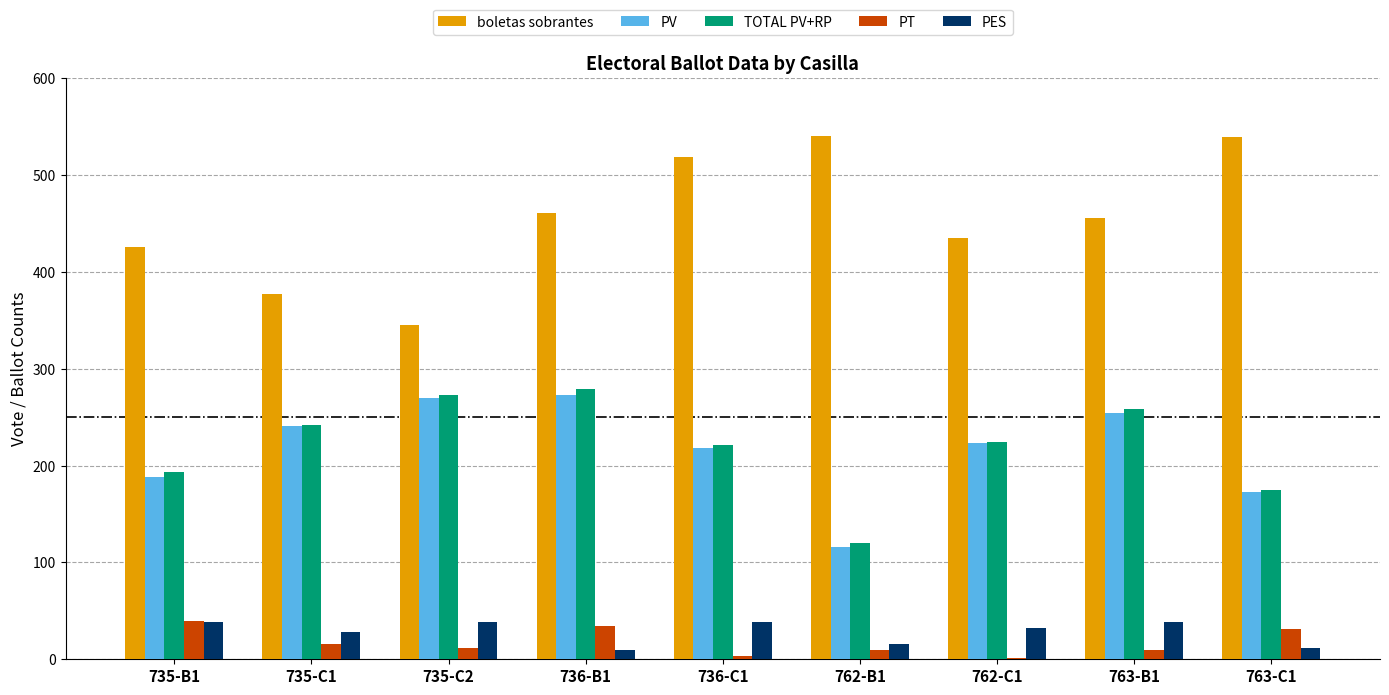

How many distinct data groups are displayed?

5